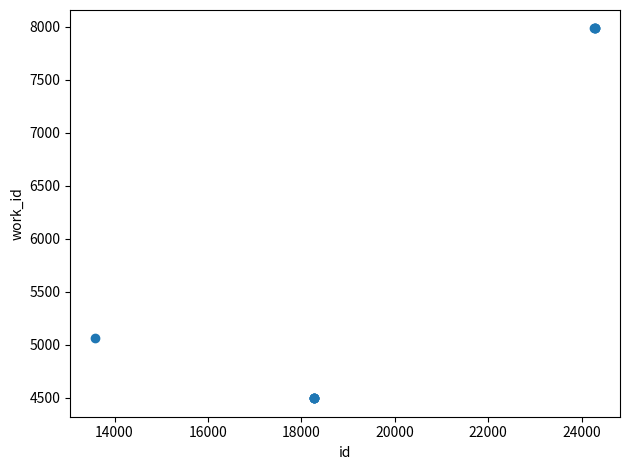

What Y value in the scatter plot is closest to 6238?

5067